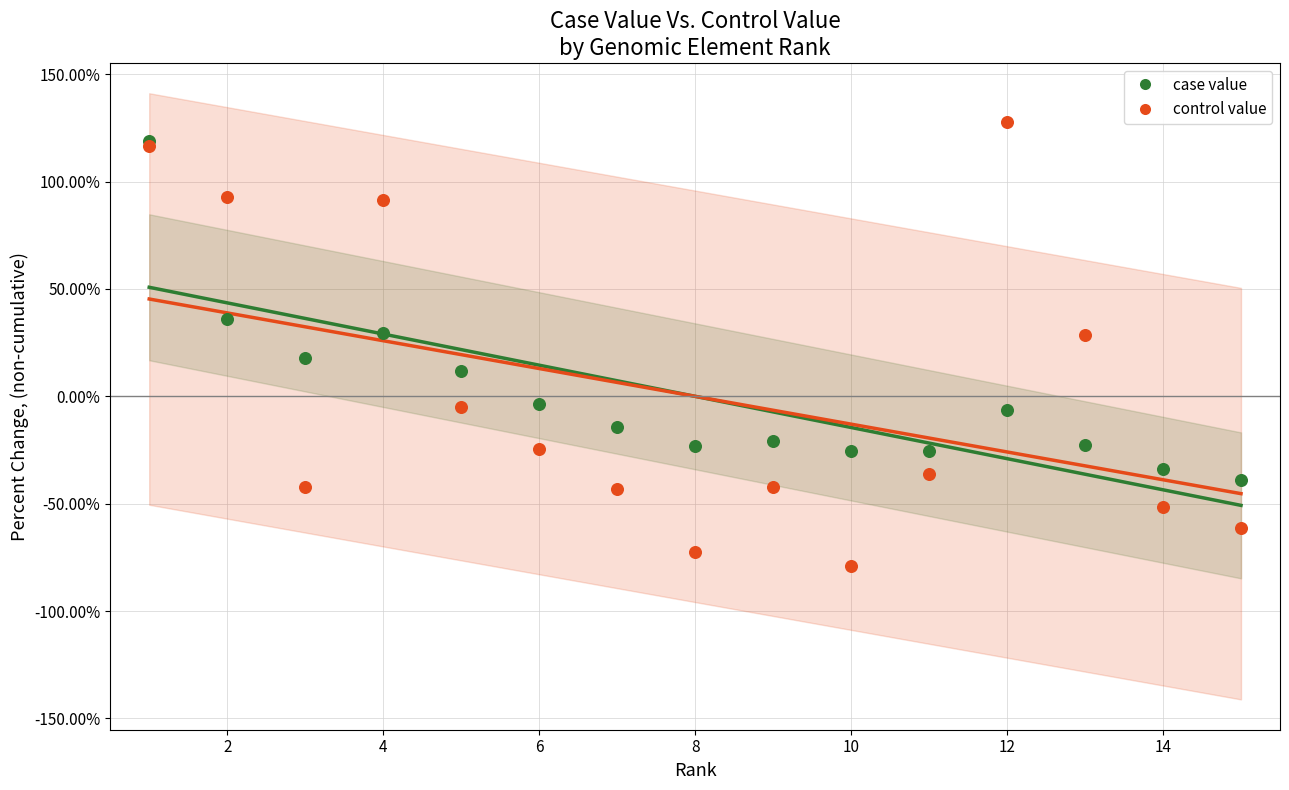

What are all the series names shown in the legend?

case value, control value